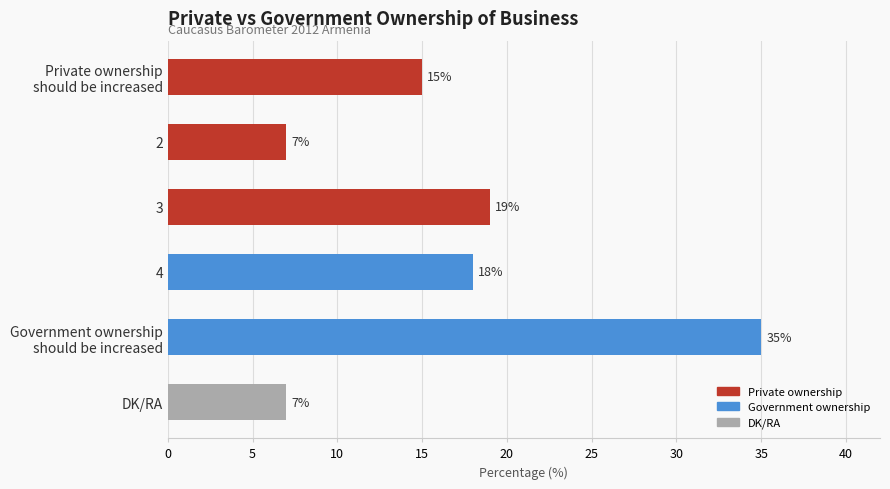

At which label is the value closest to 21?

3